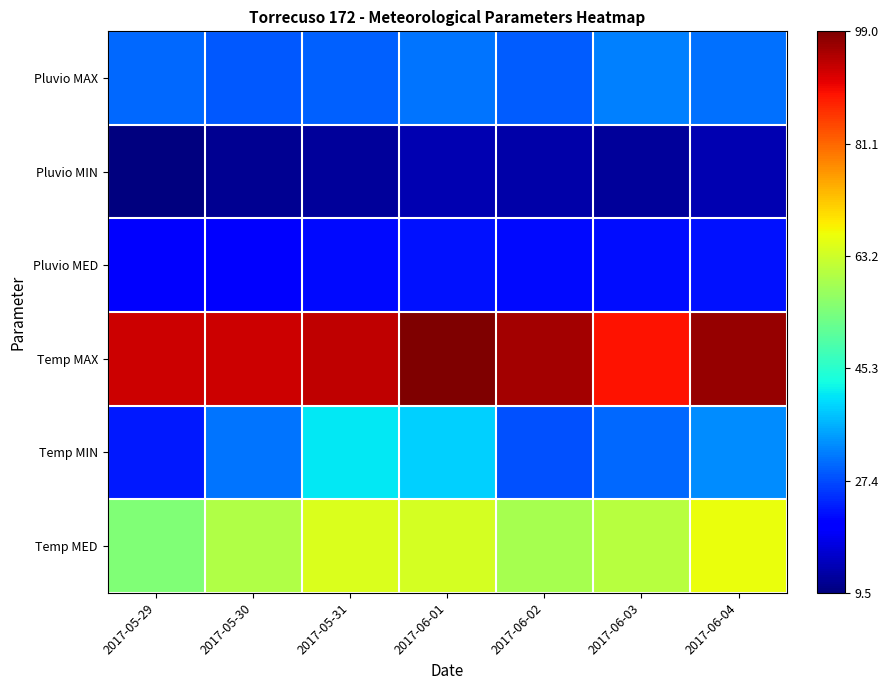

How many data points does each series have?

7